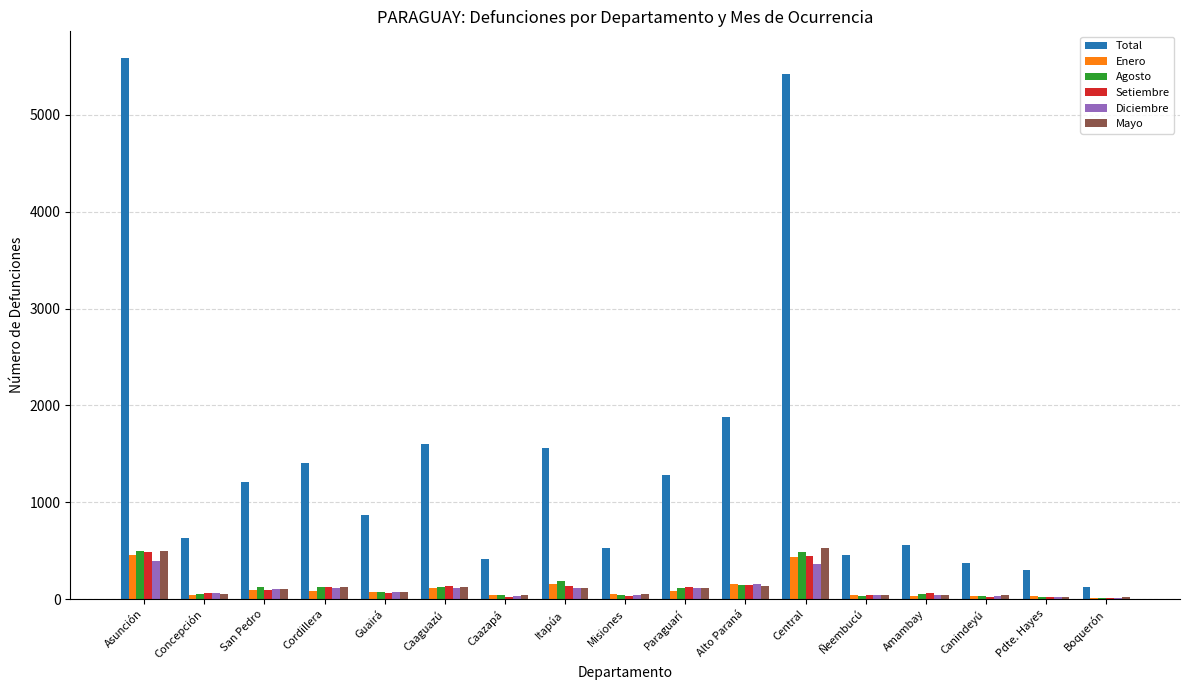

Which category has the highest value across all series?

Asunción